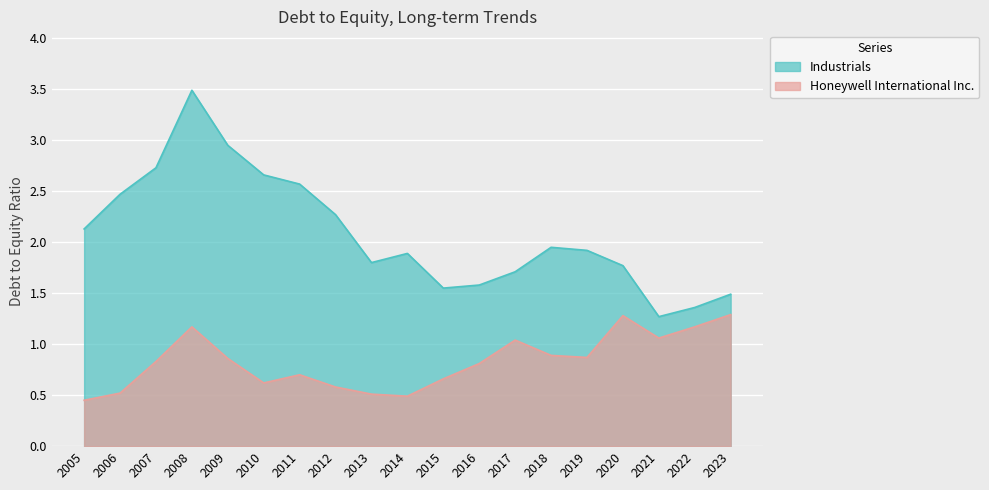

Reading right to left, transcribe all the data shown in this chart.

Industrials: 2023=1.5	2022=1.4	2021=1.3	2020=1.8	2019=1.9	2018=1.9	2017=1.7	2016=1.6	2015=1.6	2014=1.9	2013=1.8	2012=2.3	2011=2.6	2010=2.7	2009=3.0	2008=3.5	2007=2.7	2006=2.5	2005=2.1
Honeywell International Inc.: 2023=1.3	2022=1.2	2021=1.1	2020=1.3	2019=0.9	2018=0.9	2017=1.0	2016=0.8	2015=0.7	2014=0.5	2013=0.5	2012=0.6	2011=0.7	2010=0.6	2009=0.9	2008=1.2	2007=0.8	2006=0.5	2005=0.5